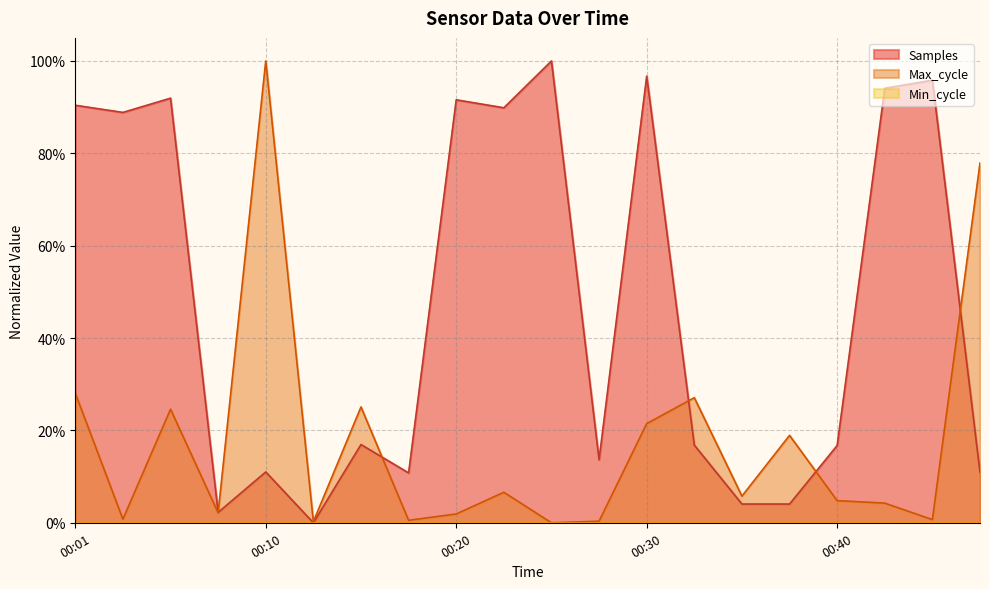

The value of Samples at 00:03 is 0.9. True or false?

True